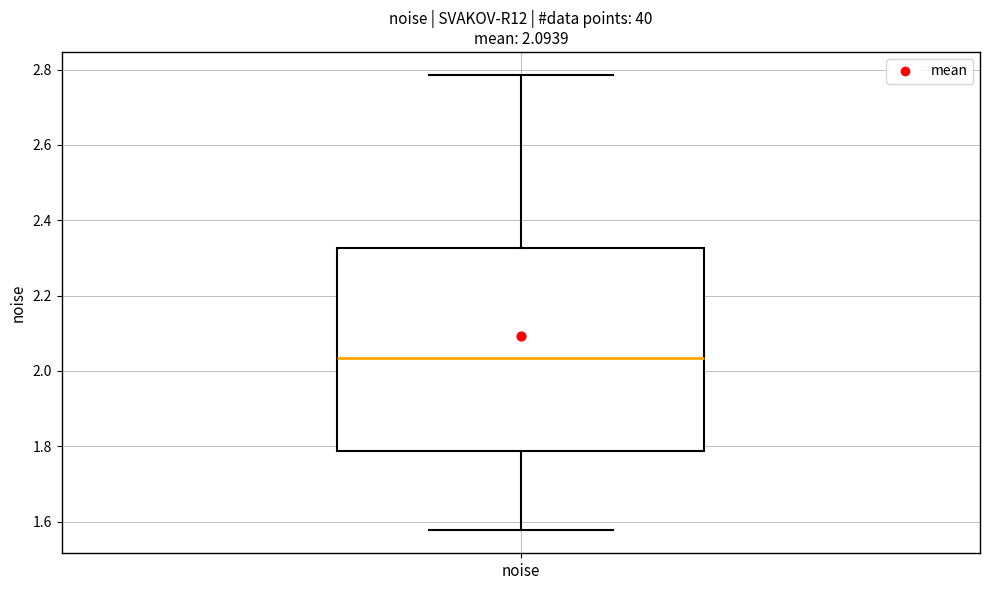

Read this box plot against the y-axis: the position of the median line, the range covered by the box, and the ends of both whiskers. The values are not printed on the chart, so give them approximately, as read against the axis.

median 2.04, box 1.78 to 2.32, whiskers 1.58 to 2.78